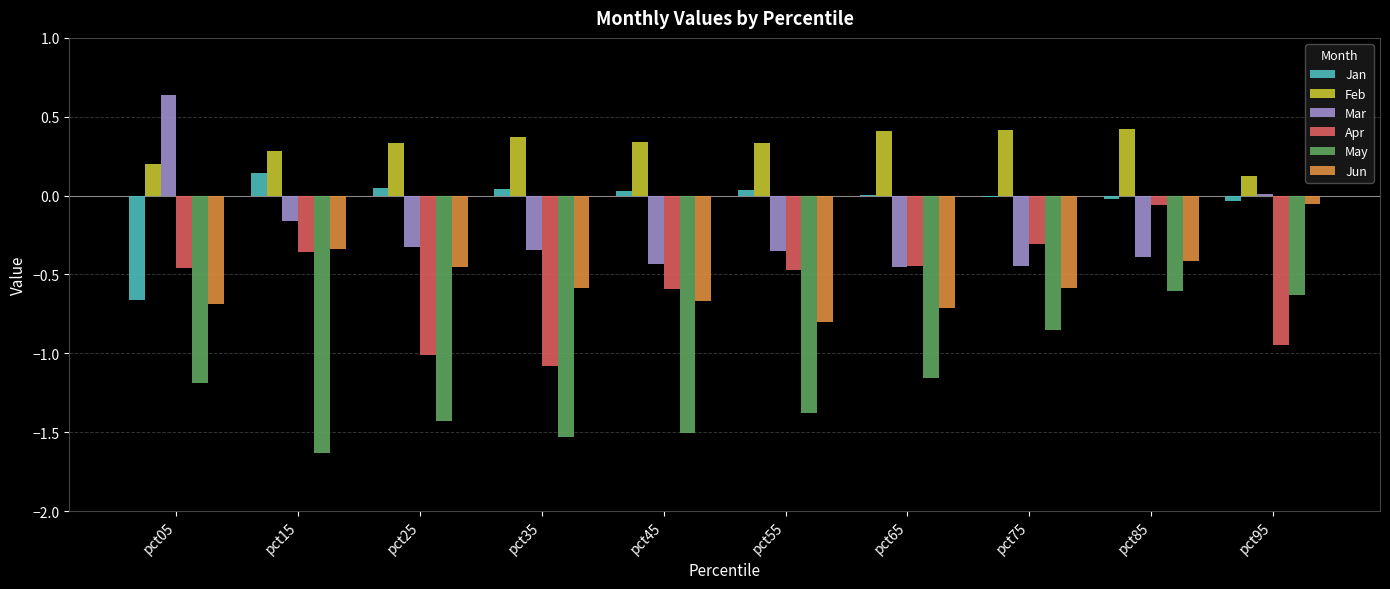

Between pct85 and pct95, which series saw the biggest shift?

Apr